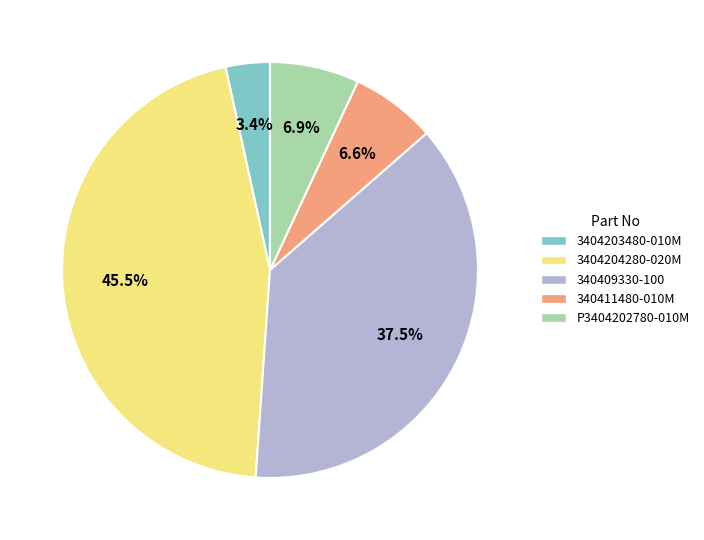

What portion of the pie excludes 340409330-100?

62.5%